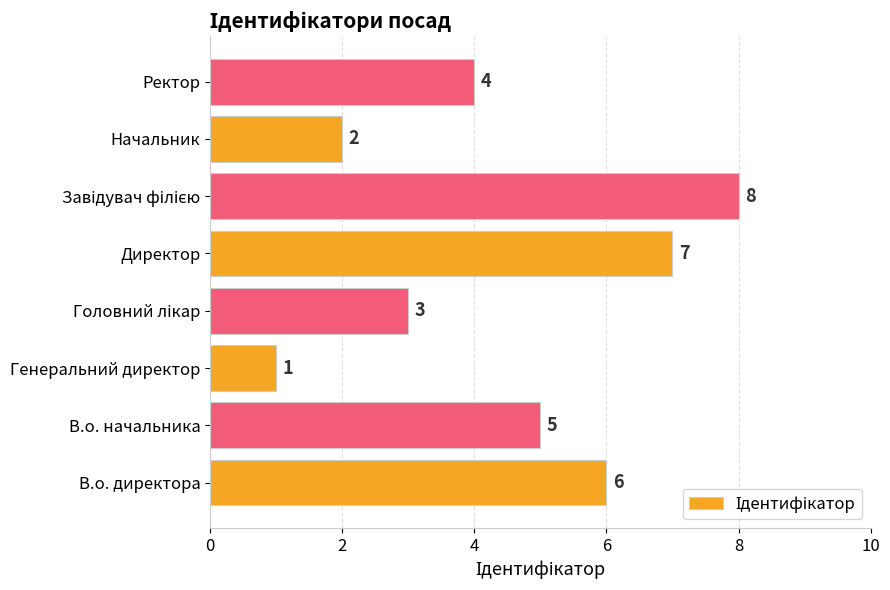

True or false: the data shows 4 at Ректор.

True